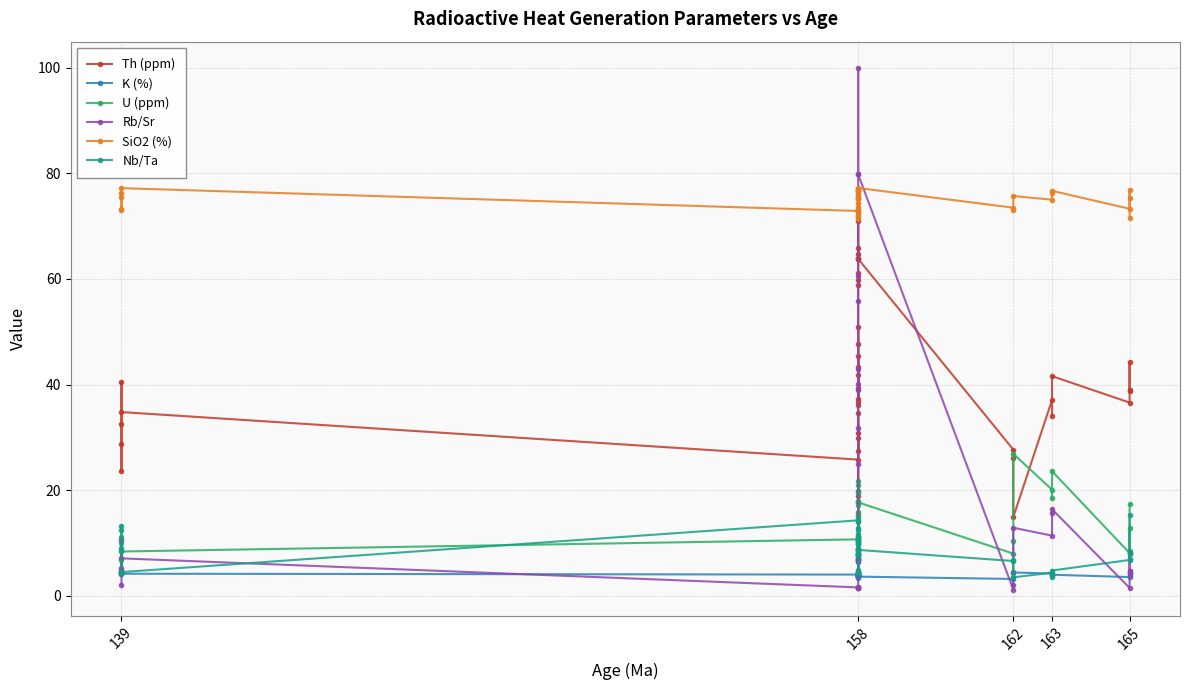

How many data points in Th (ppm) are less than 38?

19